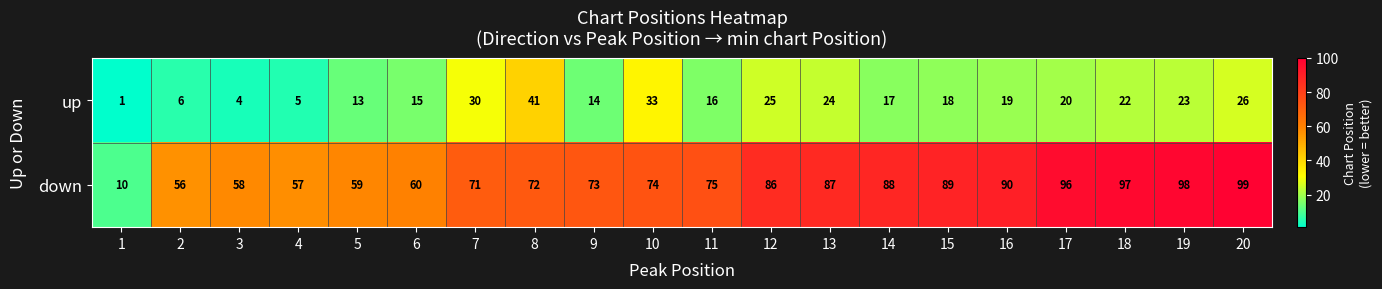

Count the number of categories in the chart.

20